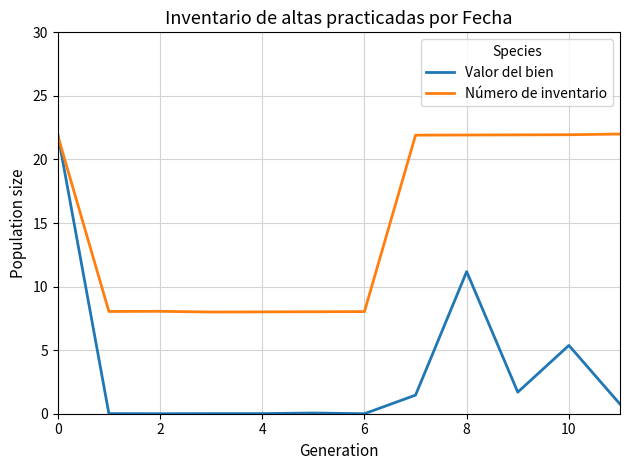

How many lines are shown in the chart?

2